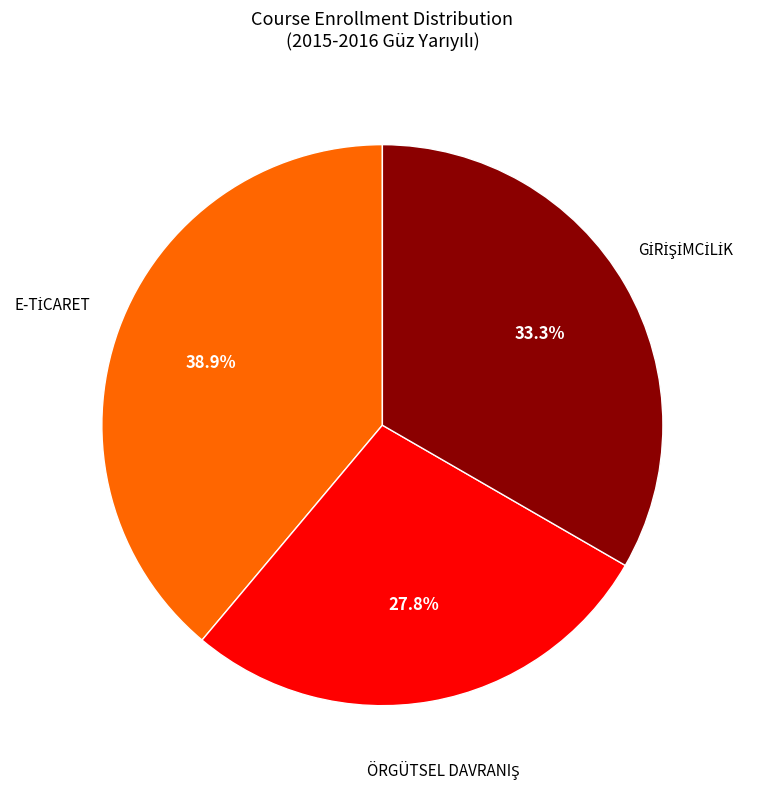

Is there a majority slice in this chart?

No